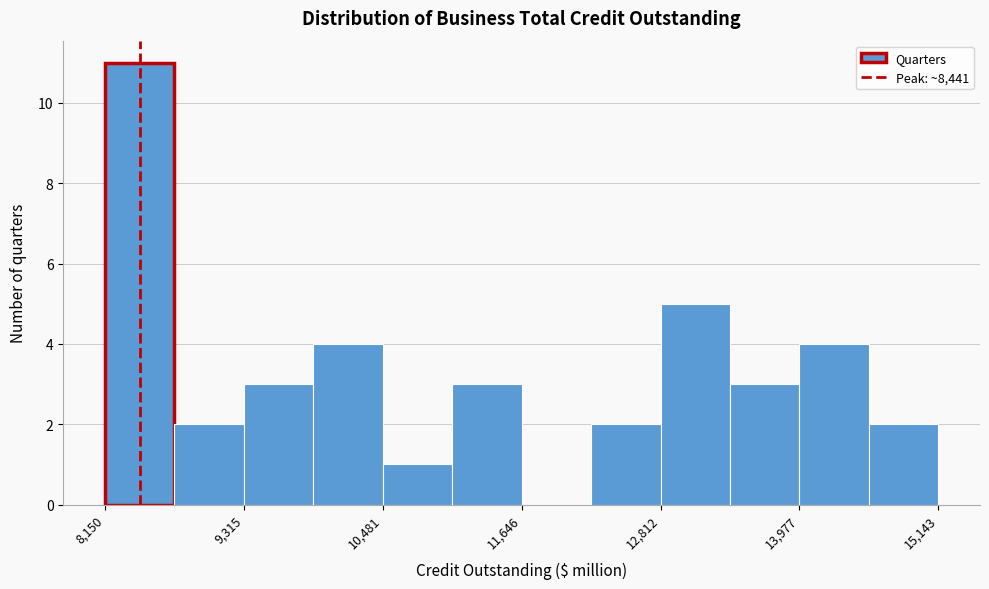

Read against the x-axis, roughly where is the centre of the tallest bar?

8400